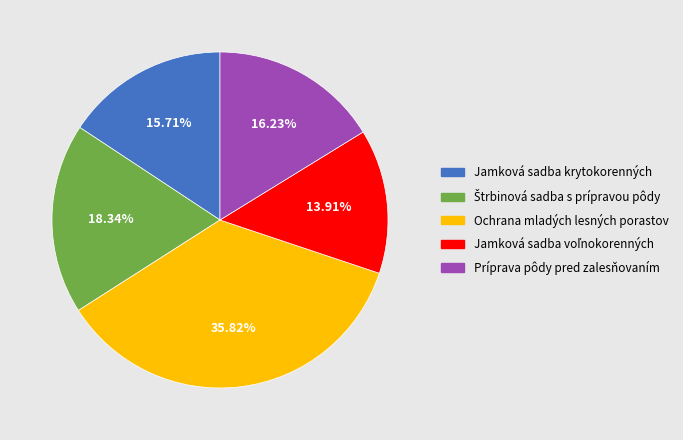

Which slice is the largest?

Ochrana mladých lesných porastov